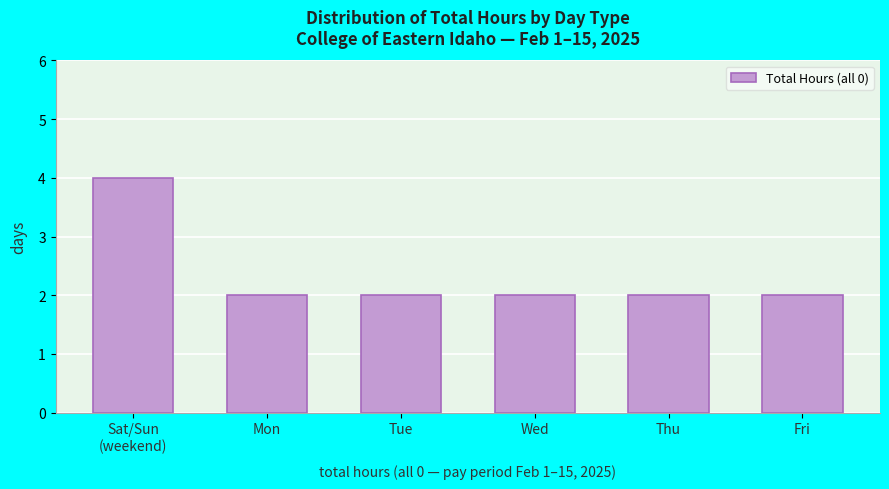

Reading left to right, list all the values displayed in this chart.

4	2	2	2	2	2